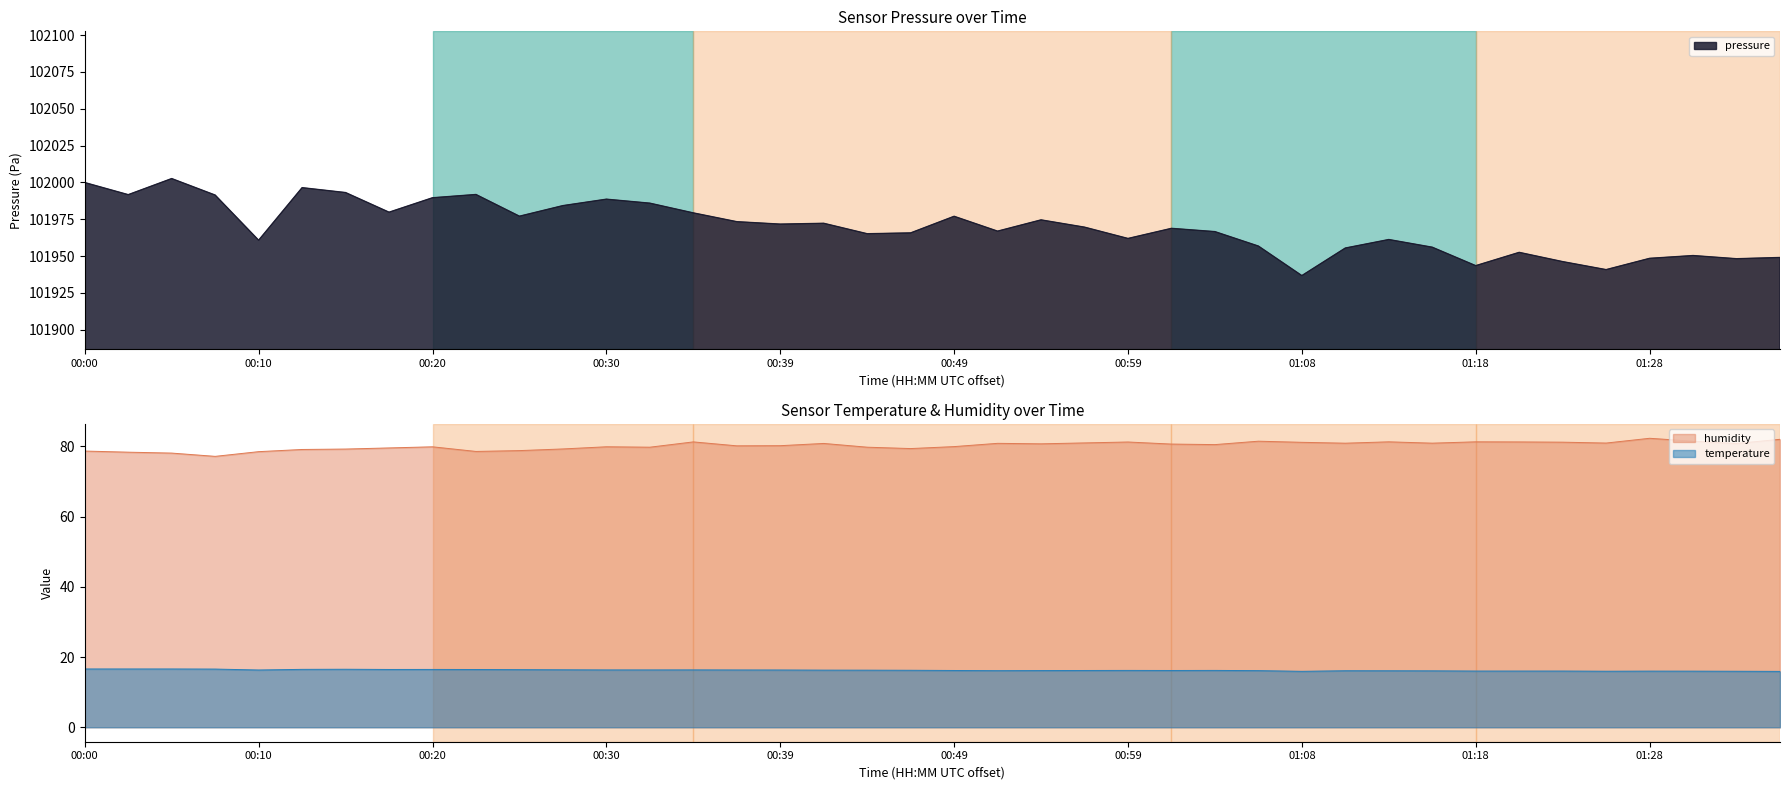

Where is humidity nearest to the value 79?

00:13